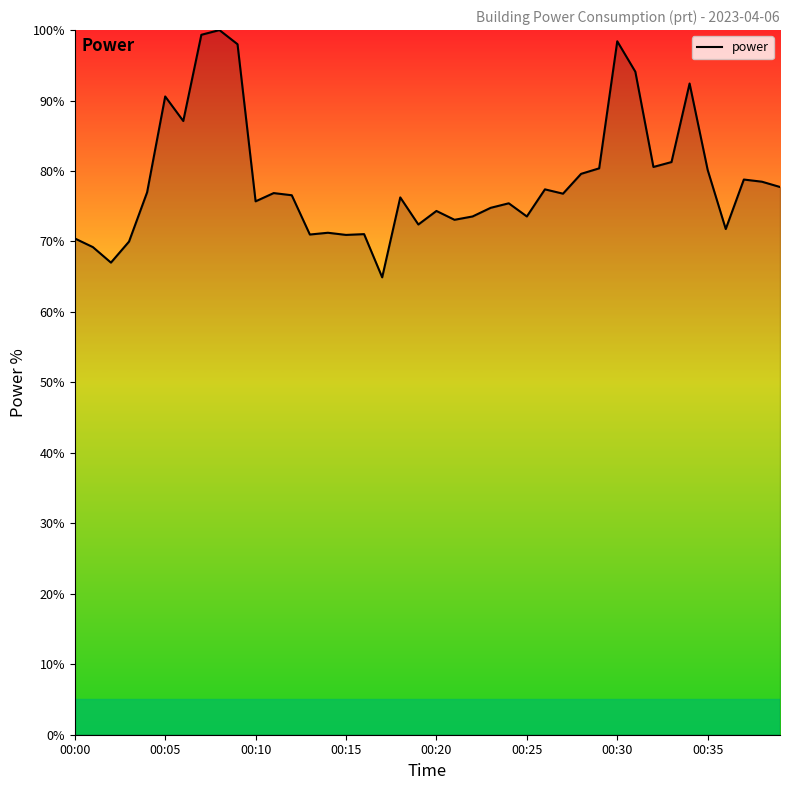

What is the minimum value shown in the chart?

64.9